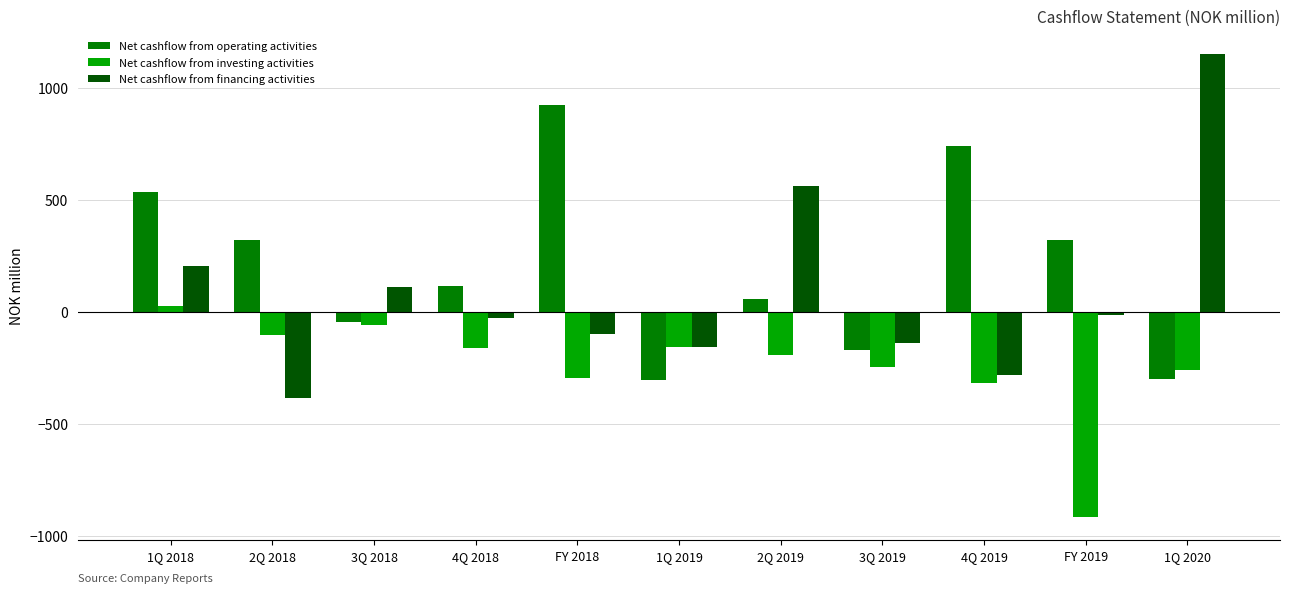

The value of Net cashflow from investing activities at 3Q 2019 is -142.4. True or false?

False